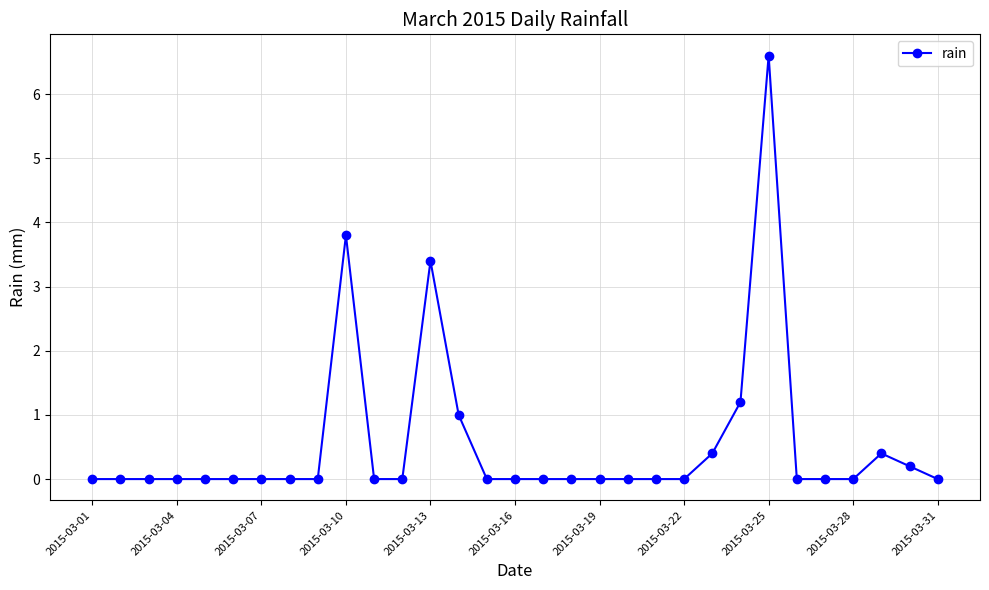

True or false: there are more than 0 points higher than both neighbors.

True